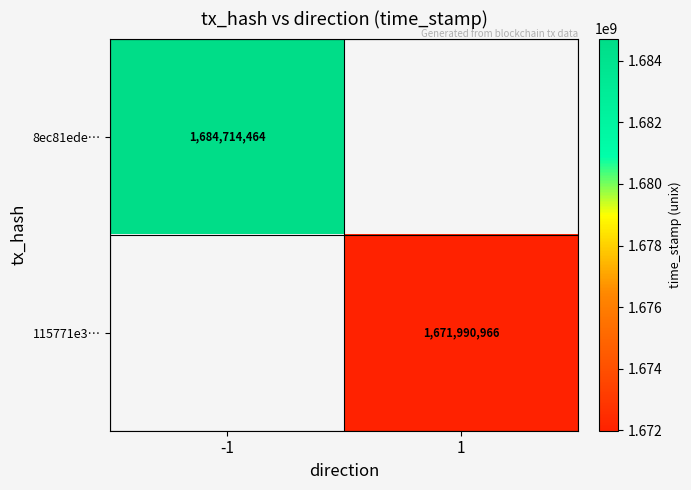

The value of 8ec81ede… at -1 is 2194267091.3. True or false?

False